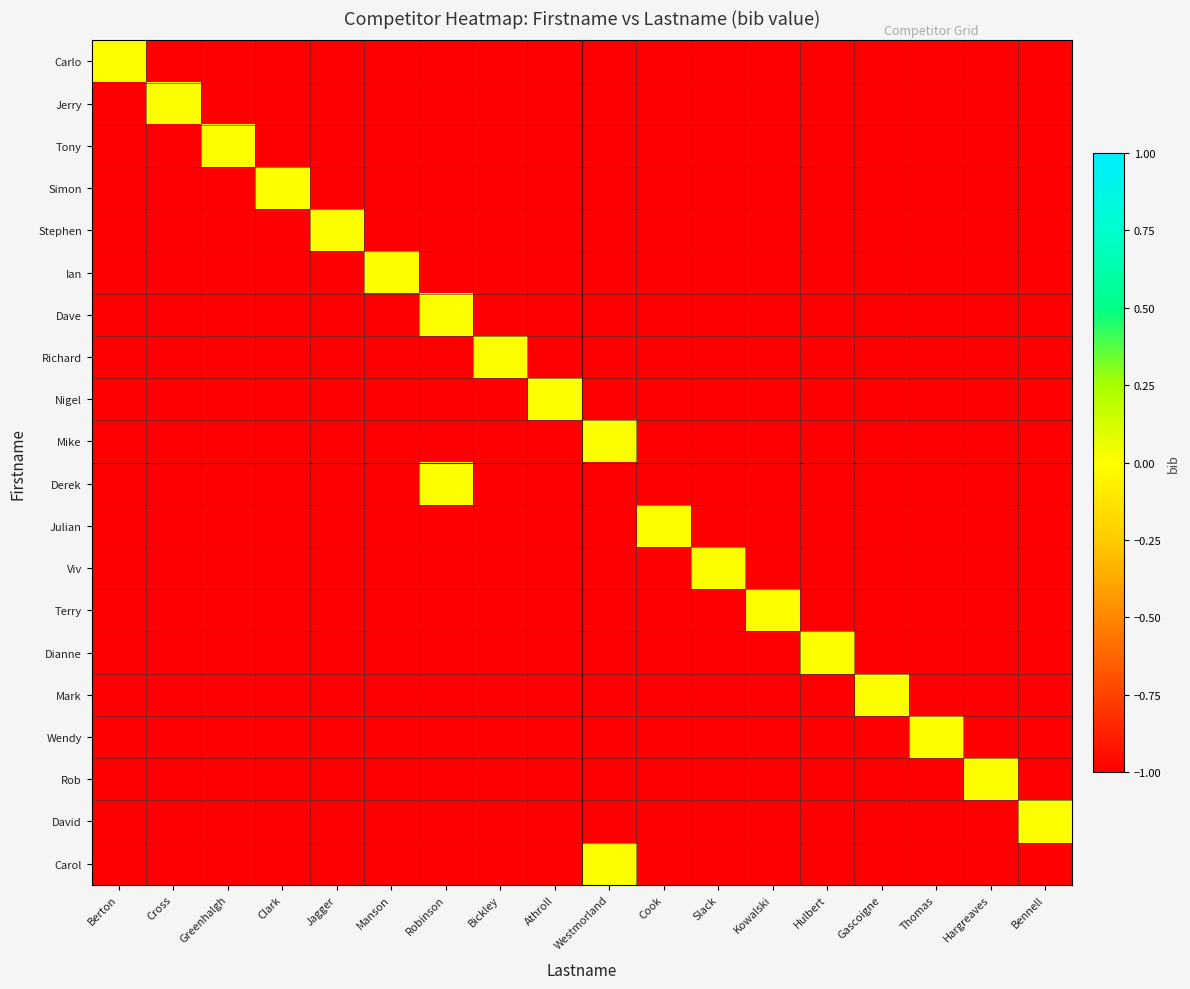

Reading left to right, transcribe all the data shown in this chart.

Carlo: Berton=0	Cross=-1	Greenhalgh=-1	Clark=-1	Jagger=-1	Manson=-1	Robinson=-1	Bickley=-1	Athroll=-1	Westmorland=-1	Cook=-1	Slack=-1	Kowalski=-1	Hulbert=-1	Gascoigne=-1	Thomas=-1	Hargreaves=-1	Bennell=-1
Jerry: Berton=-1	Cross=0	Greenhalgh=-1	Clark=-1	Jagger=-1	Manson=-1	Robinson=-1	Bickley=-1	Athroll=-1	Westmorland=-1	Cook=-1	Slack=-1	Kowalski=-1	Hulbert=-1	Gascoigne=-1	Thomas=-1	Hargreaves=-1	Bennell=-1
Tony: Berton=-1	Cross=-1	Greenhalgh=0	Clark=-1	Jagger=-1	Manson=-1	Robinson=-1	Bickley=-1	Athroll=-1	Westmorland=-1	Cook=-1	Slack=-1	Kowalski=-1	Hulbert=-1	Gascoigne=-1	Thomas=-1	Hargreaves=-1	Bennell=-1
Simon: Berton=-1	Cross=-1	Greenhalgh=-1	Clark=0	Jagger=-1	Manson=-1	Robinson=-1	Bickley=-1	Athroll=-1	Westmorland=-1	Cook=-1	Slack=-1	Kowalski=-1	Hulbert=-1	Gascoigne=-1	Thomas=-1	Hargreaves=-1	Bennell=-1
Stephen: Berton=-1	Cross=-1	Greenhalgh=-1	Clark=-1	Jagger=0	Manson=-1	Robinson=-1	Bickley=-1	Athroll=-1	Westmorland=-1	Cook=-1	Slack=-1	Kowalski=-1	Hulbert=-1	Gascoigne=-1	Thomas=-1	Hargreaves=-1	Bennell=-1
Ian: Berton=-1	Cross=-1	Greenhalgh=-1	Clark=-1	Jagger=-1	Manson=0	Robinson=-1	Bickley=-1	Athroll=-1	Westmorland=-1	Cook=-1	Slack=-1	Kowalski=-1	Hulbert=-1	Gascoigne=-1	Thomas=-1	Hargreaves=-1	Bennell=-1
Dave: Berton=-1	Cross=-1	Greenhalgh=-1	Clark=-1	Jagger=-1	Manson=-1	Robinson=0	Bickley=-1	Athroll=-1	Westmorland=-1	Cook=-1	Slack=-1	Kowalski=-1	Hulbert=-1	Gascoigne=-1	Thomas=-1	Hargreaves=-1	Bennell=-1
Richard: Berton=-1	Cross=-1	Greenhalgh=-1	Clark=-1	Jagger=-1	Manson=-1	Robinson=-1	Bickley=0	Athroll=-1	Westmorland=-1	Cook=-1	Slack=-1	Kowalski=-1	Hulbert=-1	Gascoigne=-1	Thomas=-1	Hargreaves=-1	Bennell=-1
Nigel: Berton=-1	Cross=-1	Greenhalgh=-1	Clark=-1	Jagger=-1	Manson=-1	Robinson=-1	Bickley=-1	Athroll=0	Westmorland=-1	Cook=-1	Slack=-1	Kowalski=-1	Hulbert=-1	Gascoigne=-1	Thomas=-1	Hargreaves=-1	Bennell=-1
Mike: Berton=-1	Cross=-1	Greenhalgh=-1	Clark=-1	Jagger=-1	Manson=-1	Robinson=-1	Bickley=-1	Athroll=-1	Westmorland=0	Cook=-1	Slack=-1	Kowalski=-1	Hulbert=-1	Gascoigne=-1	Thomas=-1	Hargreaves=-1	Bennell=-1
Derek: Berton=-1	Cross=-1	Greenhalgh=-1	Clark=-1	Jagger=-1	Manson=-1	Robinson=0	Bickley=-1	Athroll=-1	Westmorland=-1	Cook=-1	Slack=-1	Kowalski=-1	Hulbert=-1	Gascoigne=-1	Thomas=-1	Hargreaves=-1	Bennell=-1
Julian: Berton=-1	Cross=-1	Greenhalgh=-1	Clark=-1	Jagger=-1	Manson=-1	Robinson=-1	Bickley=-1	Athroll=-1	Westmorland=-1	Cook=0	Slack=-1	Kowalski=-1	Hulbert=-1	Gascoigne=-1	Thomas=-1	Hargreaves=-1	Bennell=-1
Viv: Berton=-1	Cross=-1	Greenhalgh=-1	Clark=-1	Jagger=-1	Manson=-1	Robinson=-1	Bickley=-1	Athroll=-1	Westmorland=-1	Cook=-1	Slack=0	Kowalski=-1	Hulbert=-1	Gascoigne=-1	Thomas=-1	Hargreaves=-1	Bennell=-1
Terry: Berton=-1	Cross=-1	Greenhalgh=-1	Clark=-1	Jagger=-1	Manson=-1	Robinson=-1	Bickley=-1	Athroll=-1	Westmorland=-1	Cook=-1	Slack=-1	Kowalski=0	Hulbert=-1	Gascoigne=-1	Thomas=-1	Hargreaves=-1	Bennell=-1
Dianne: Berton=-1	Cross=-1	Greenhalgh=-1	Clark=-1	Jagger=-1	Manson=-1	Robinson=-1	Bickley=-1	Athroll=-1	Westmorland=-1	Cook=-1	Slack=-1	Kowalski=-1	Hulbert=0	Gascoigne=-1	Thomas=-1	Hargreaves=-1	Bennell=-1
Mark: Berton=-1	Cross=-1	Greenhalgh=-1	Clark=-1	Jagger=-1	Manson=-1	Robinson=-1	Bickley=-1	Athroll=-1	Westmorland=-1	Cook=-1	Slack=-1	Kowalski=-1	Hulbert=-1	Gascoigne=0	Thomas=-1	Hargreaves=-1	Bennell=-1
Wendy: Berton=-1	Cross=-1	Greenhalgh=-1	Clark=-1	Jagger=-1	Manson=-1	Robinson=-1	Bickley=-1	Athroll=-1	Westmorland=-1	Cook=-1	Slack=-1	Kowalski=-1	Hulbert=-1	Gascoigne=-1	Thomas=0	Hargreaves=-1	Bennell=-1
Rob: Berton=-1	Cross=-1	Greenhalgh=-1	Clark=-1	Jagger=-1	Manson=-1	Robinson=-1	Bickley=-1	Athroll=-1	Westmorland=-1	Cook=-1	Slack=-1	Kowalski=-1	Hulbert=-1	Gascoigne=-1	Thomas=-1	Hargreaves=0	Bennell=-1
David: Berton=-1	Cross=-1	Greenhalgh=-1	Clark=-1	Jagger=-1	Manson=-1	Robinson=-1	Bickley=-1	Athroll=-1	Westmorland=-1	Cook=-1	Slack=-1	Kowalski=-1	Hulbert=-1	Gascoigne=-1	Thomas=-1	Hargreaves=-1	Bennell=0
Carol: Berton=-1	Cross=-1	Greenhalgh=-1	Clark=-1	Jagger=-1	Manson=-1	Robinson=-1	Bickley=-1	Athroll=-1	Westmorland=0	Cook=-1	Slack=-1	Kowalski=-1	Hulbert=-1	Gascoigne=-1	Thomas=-1	Hargreaves=-1	Bennell=-1